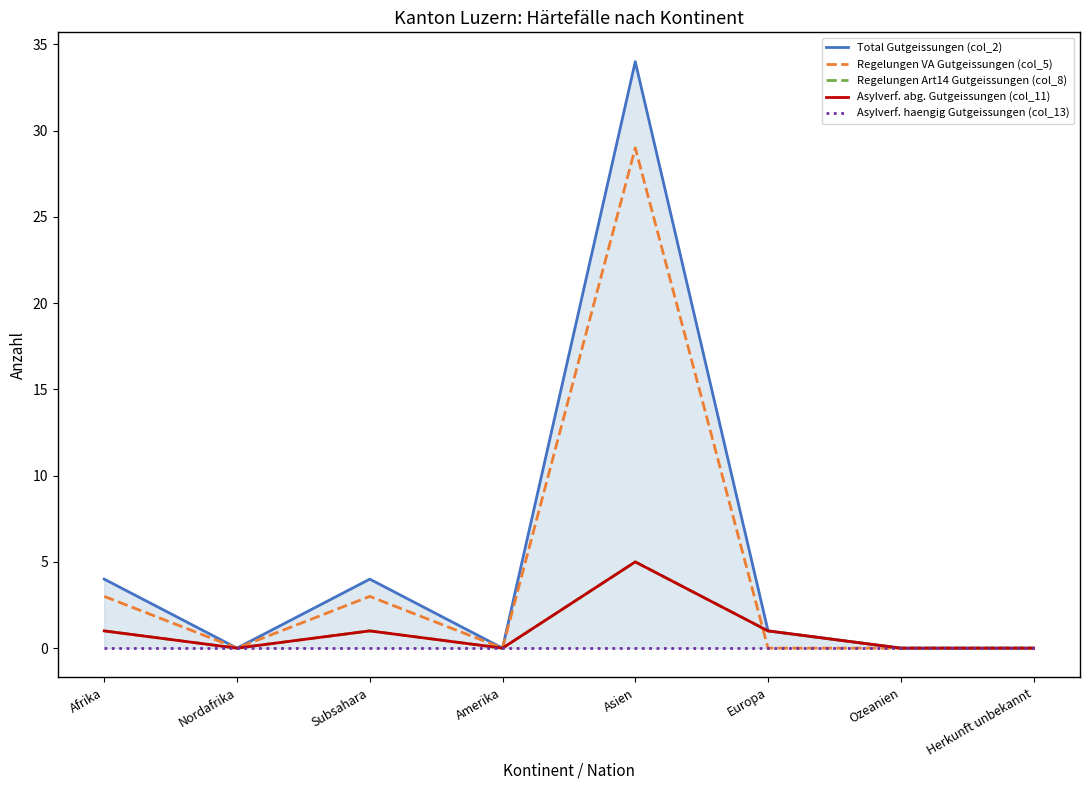

What is the maximum value shown in the chart?

34